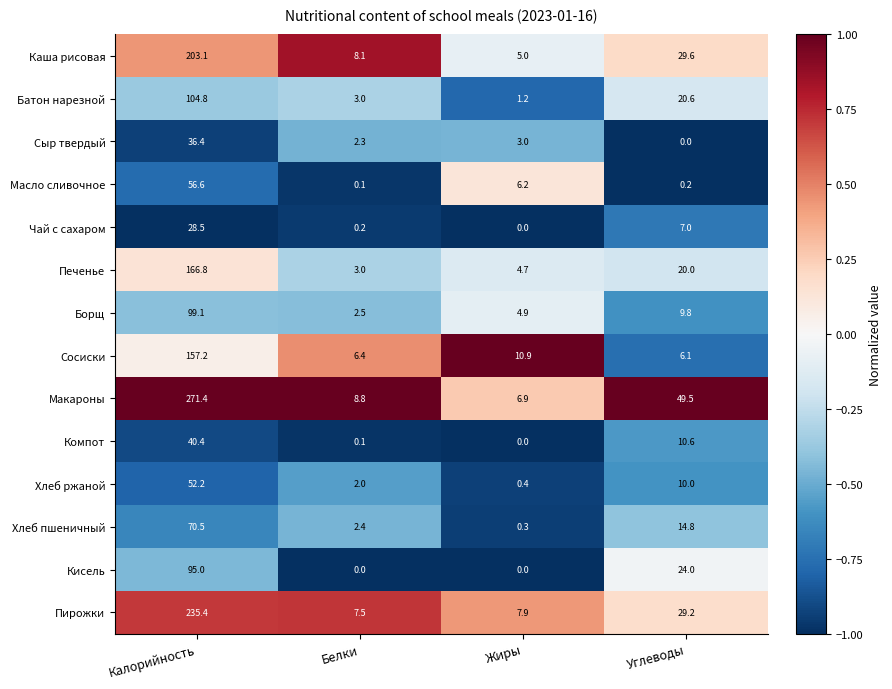

Which series has the widest spread of values?

Макароны